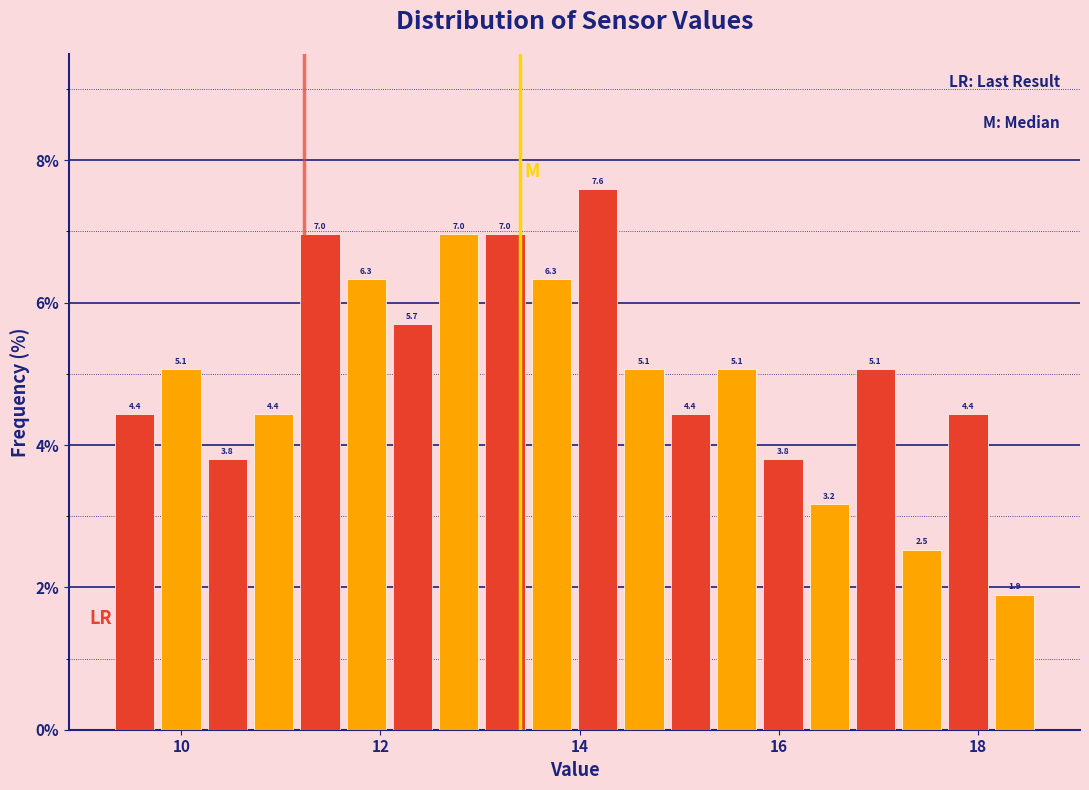

Around what value on the x-axis is the tallest bar? Give the approximate position of its centre, as read against the axis.

14.2